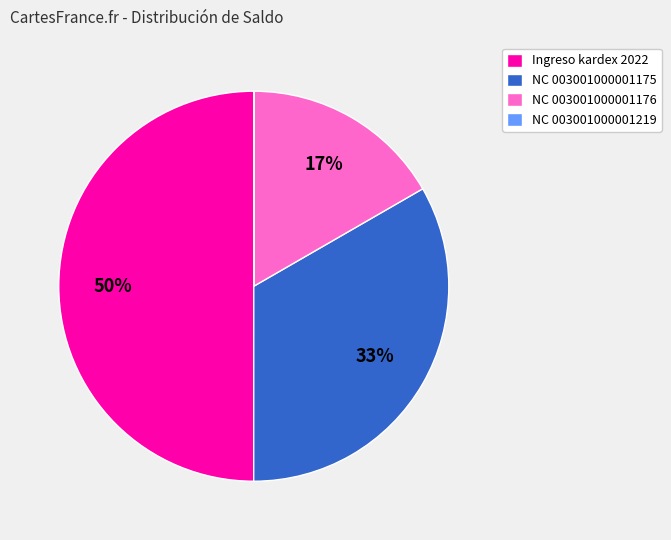

True or false: Ingreso kardex 2022 accounts for 62% of the total.

False